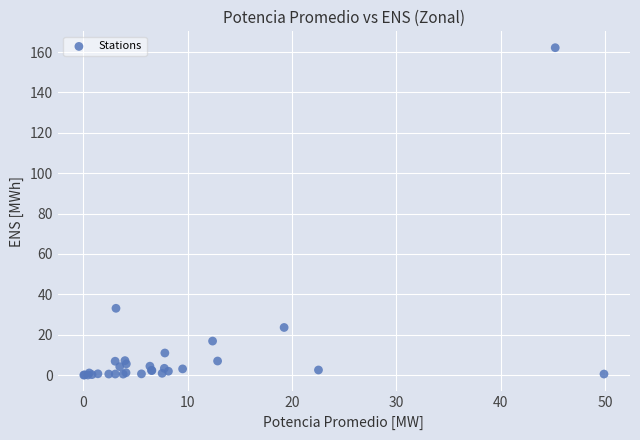

What Y value in the scatter plot is closest to 81?

33.1